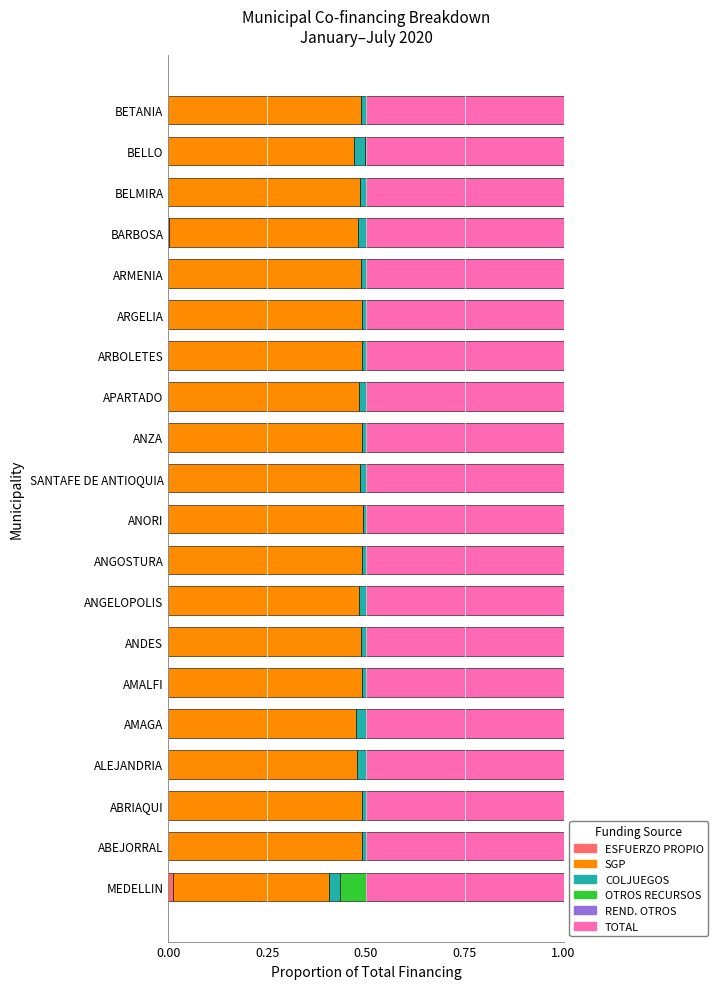

How many distinct data groups are displayed?

6